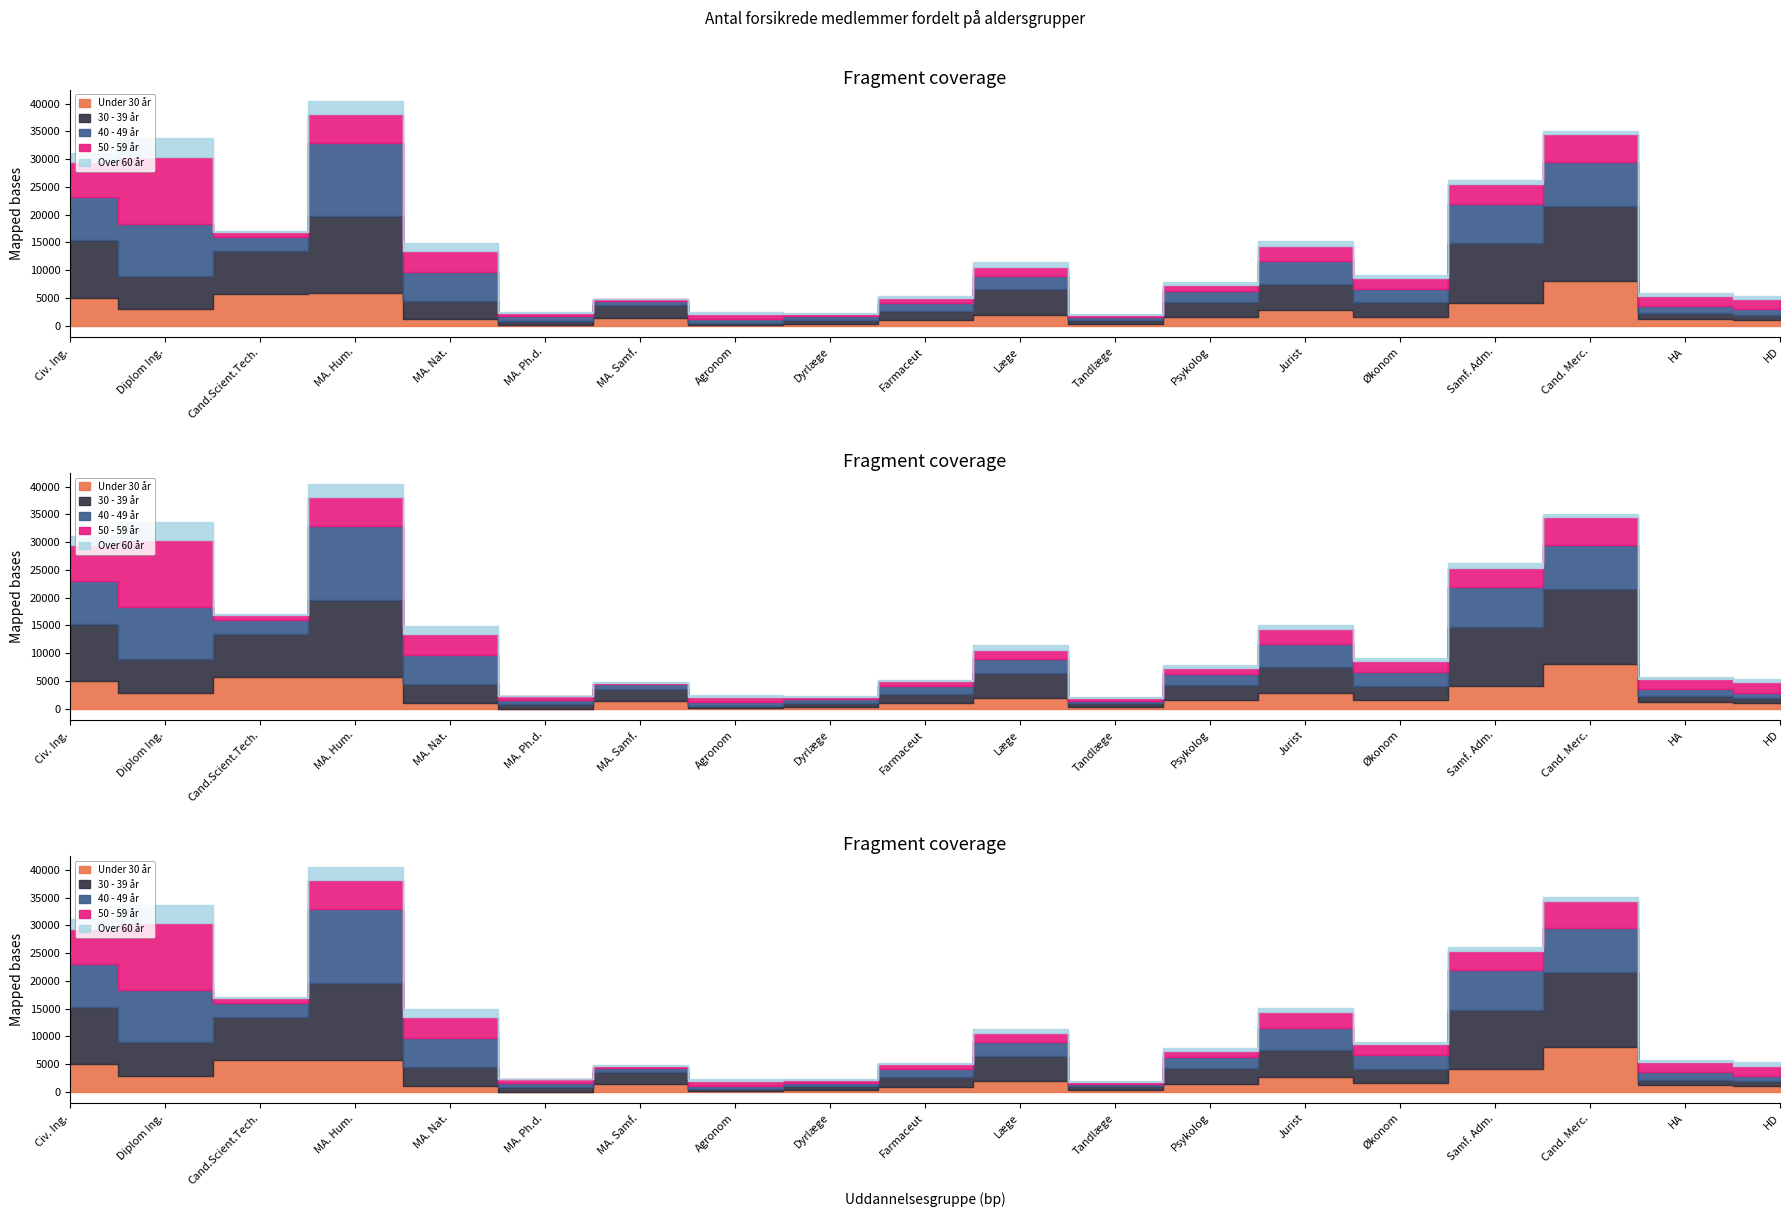

Read the 40 - 49 år value at Cand. Merc., to the nearest 100.

8000